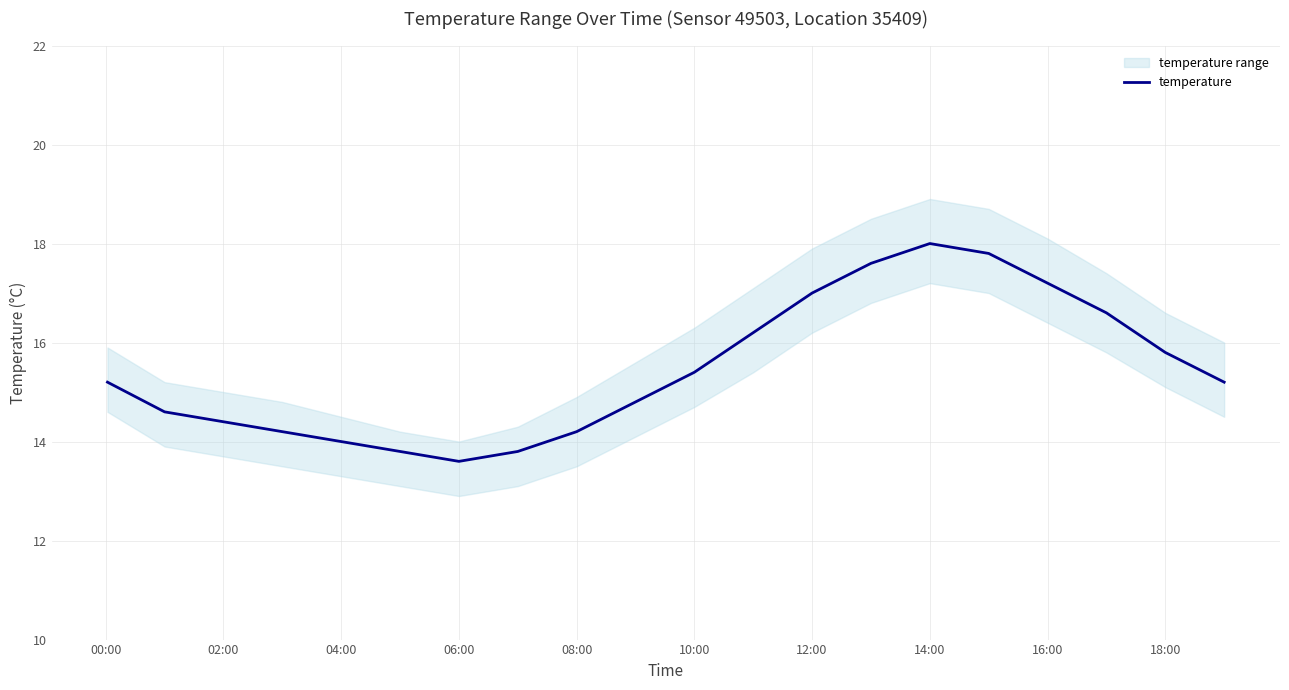

What is the maximum value for temperature?

18.0